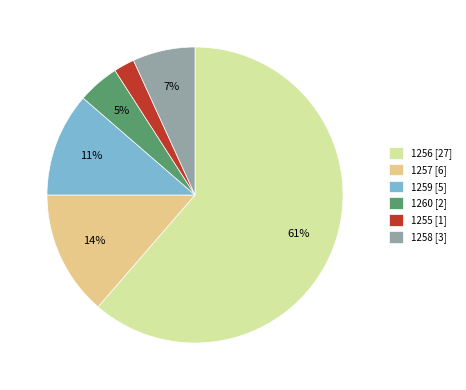

Which has a higher value, 1256 [27] or 1259 [5]?

1256 [27]